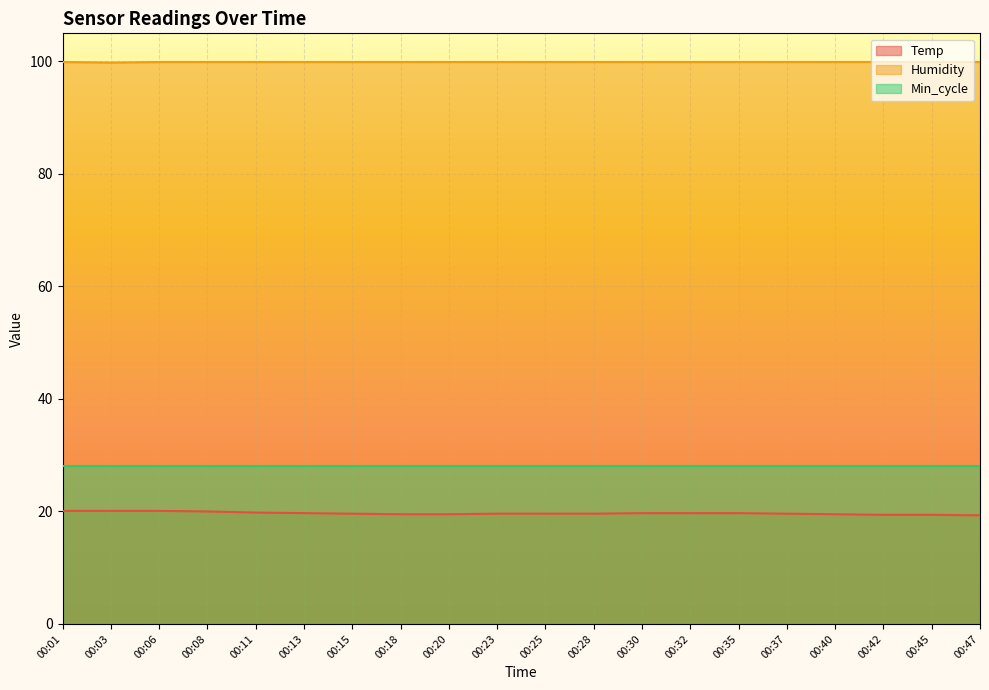

List the labels in order of Temp value, smallest first.

00:47, 00:42, 00:45, 00:18, 00:20, 00:40, 00:15, 00:23, 00:25, 00:28, 00:37, 00:13, 00:30, 00:32, 00:35, 00:11, 00:08, 00:01, 00:03, 00:06